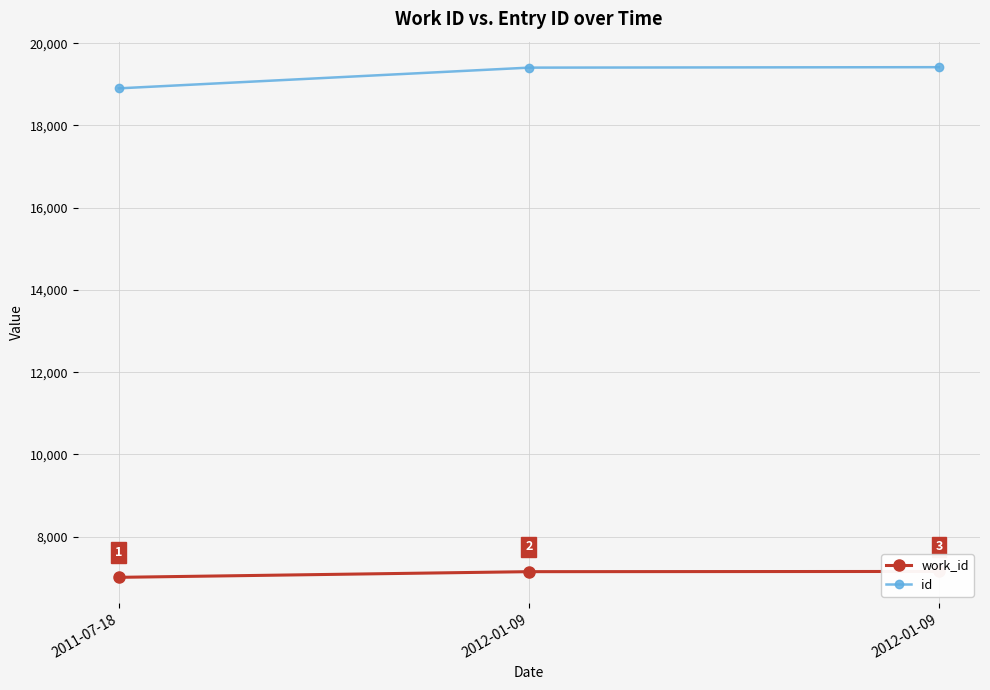

Which category has the highest value in the id series?

2012-01-09